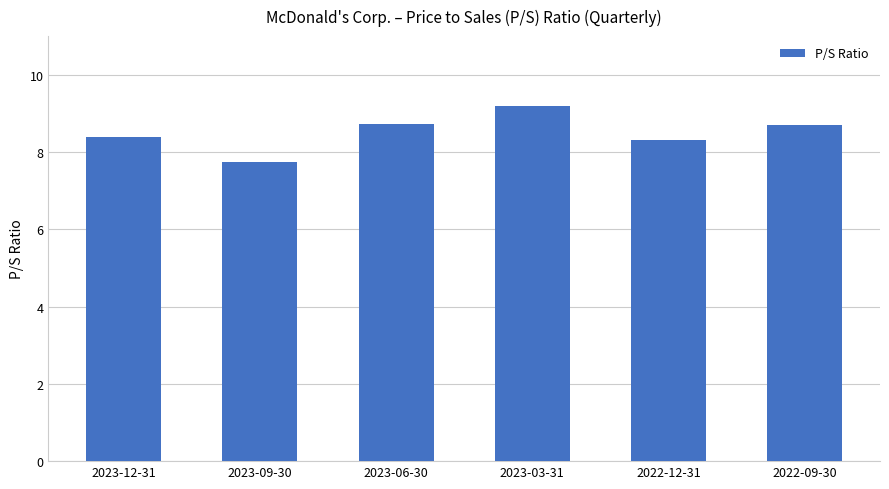

At which category does the chart reach its peak across all series?

2023-03-31